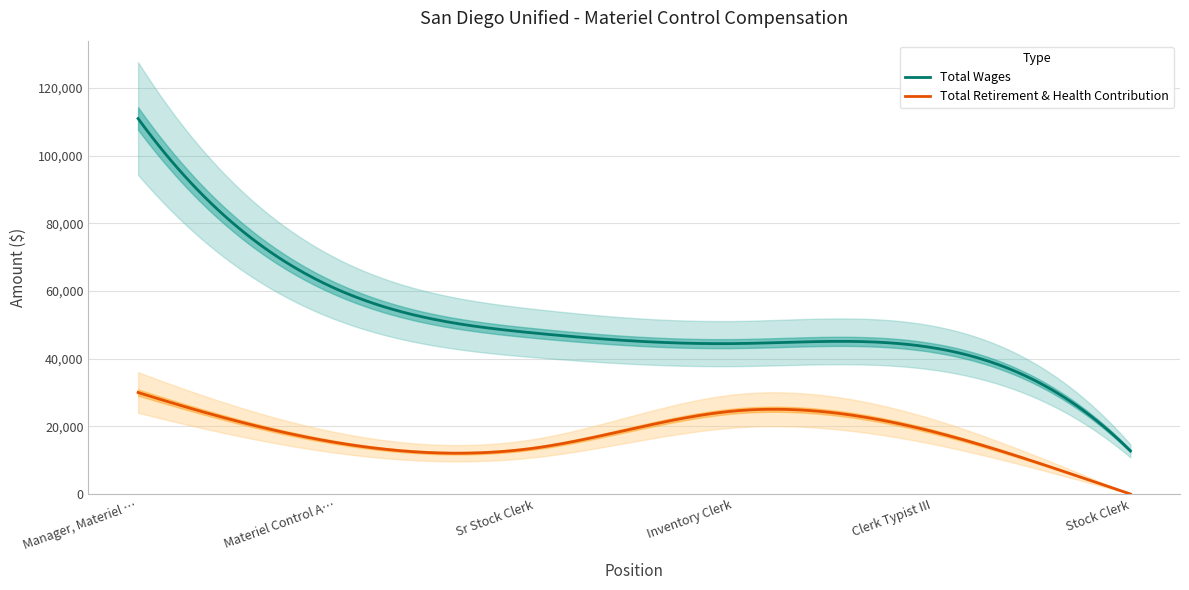

What is the sum of the Total Retirement & Health Contribution values at Materiel Control Analyst and Stock Clerk?

15189